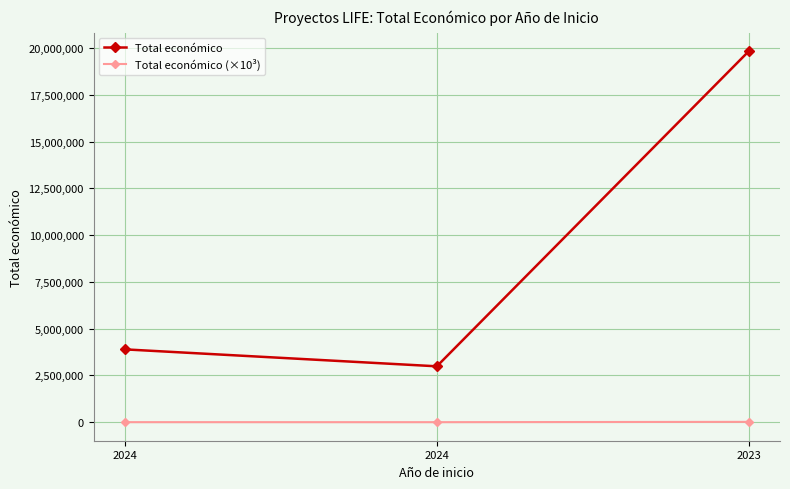

How many categories are shown in the chart?

3